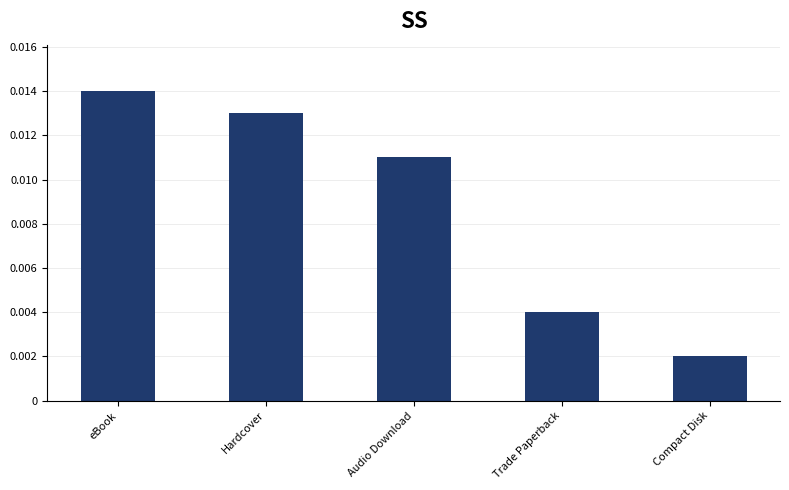

Rank the categories by value from highest to lowest.

eBook, Hardcover, Audio Download, Trade Paperback, Compact Disk